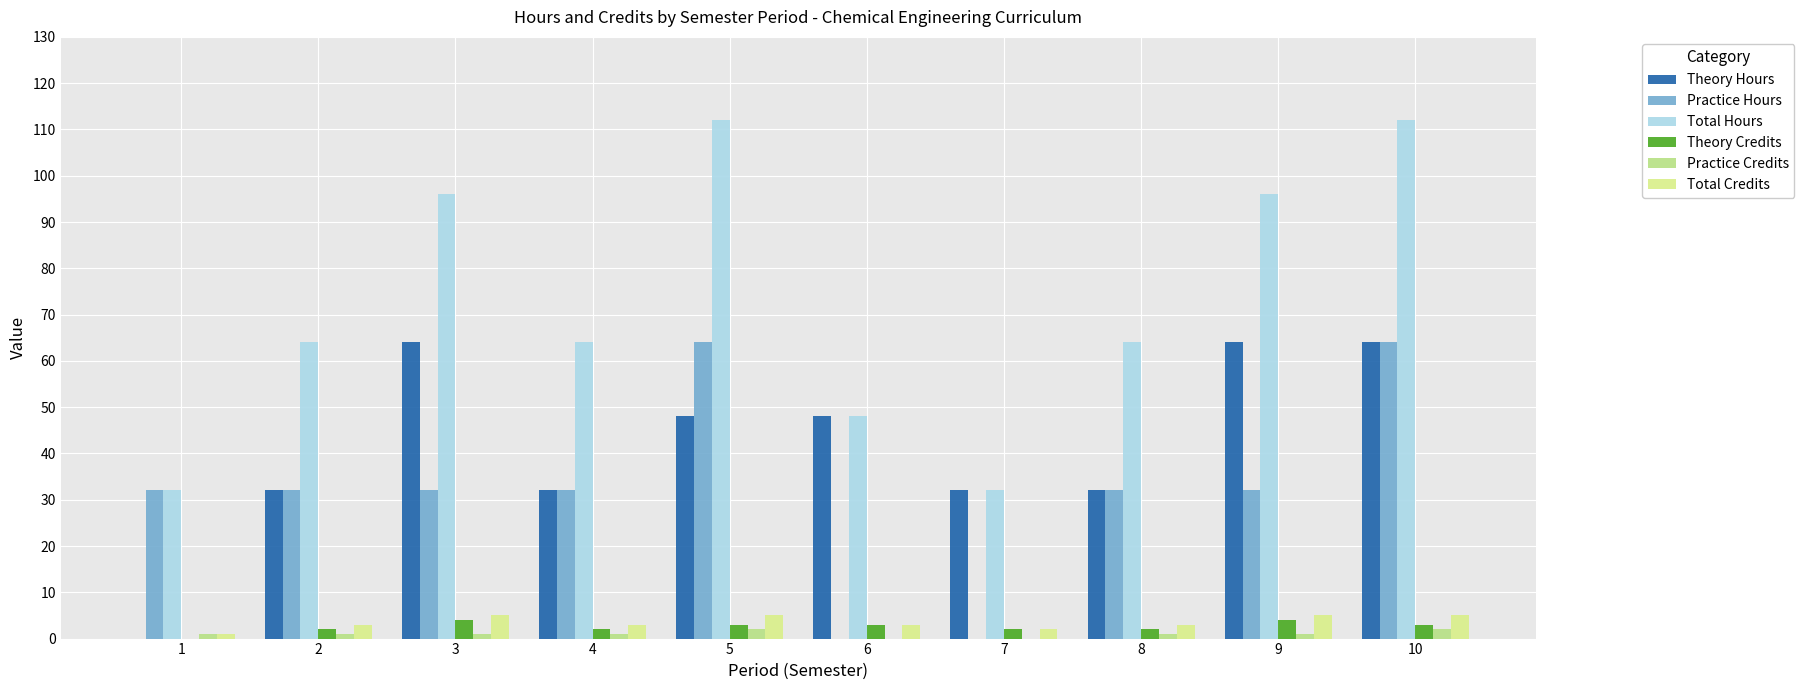

How many groups of bars are there?

10